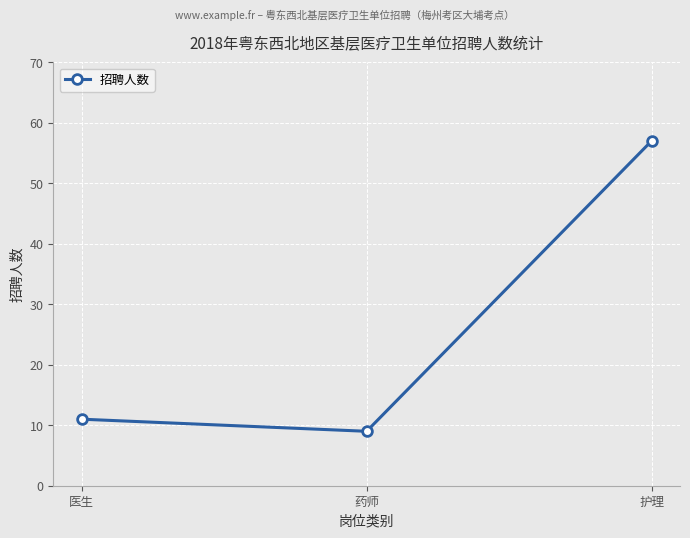

What is the change in value from 医生 to 药师?

-2